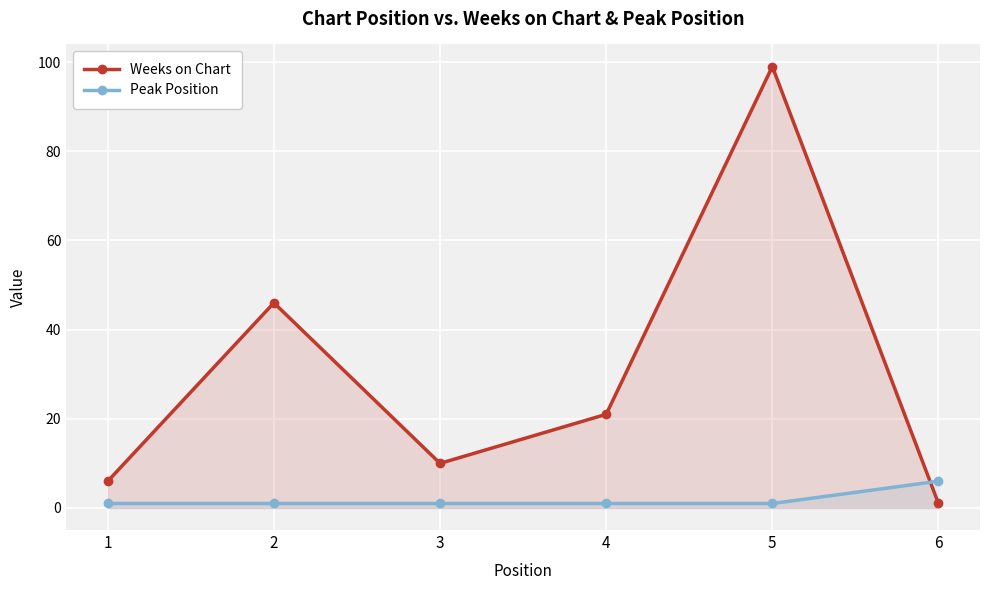

Rank the categories by Peak Position value from lowest to highest.

1, 2, 3, 4, 5, 6